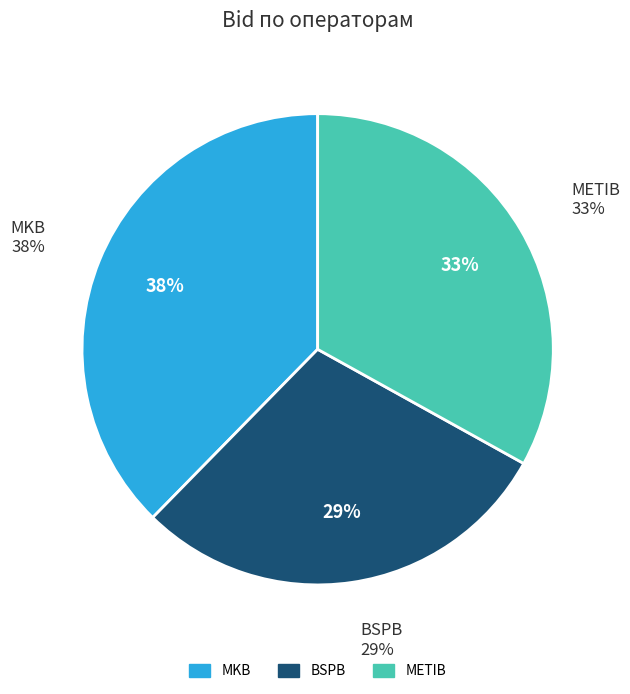

How many segments does this pie chart have?

3